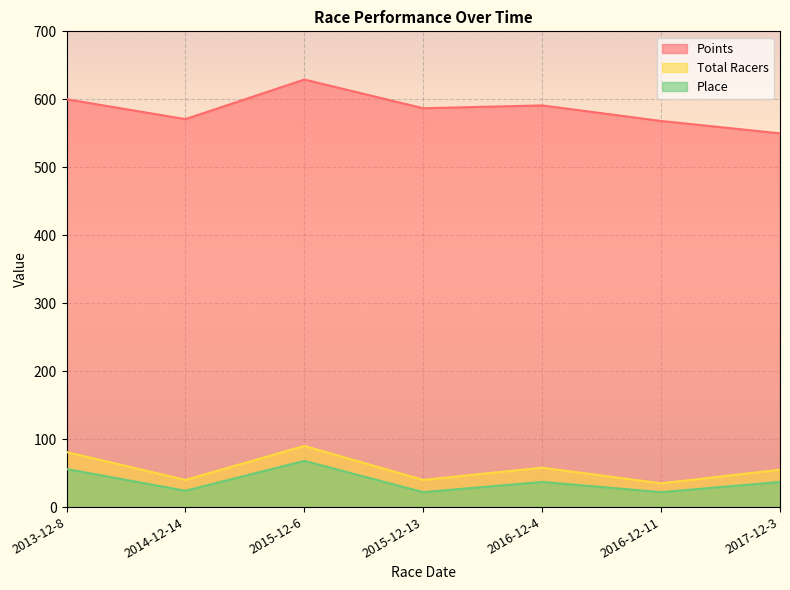

In Place, how many points are higher than both neighbors (excluding endpoints)?

2